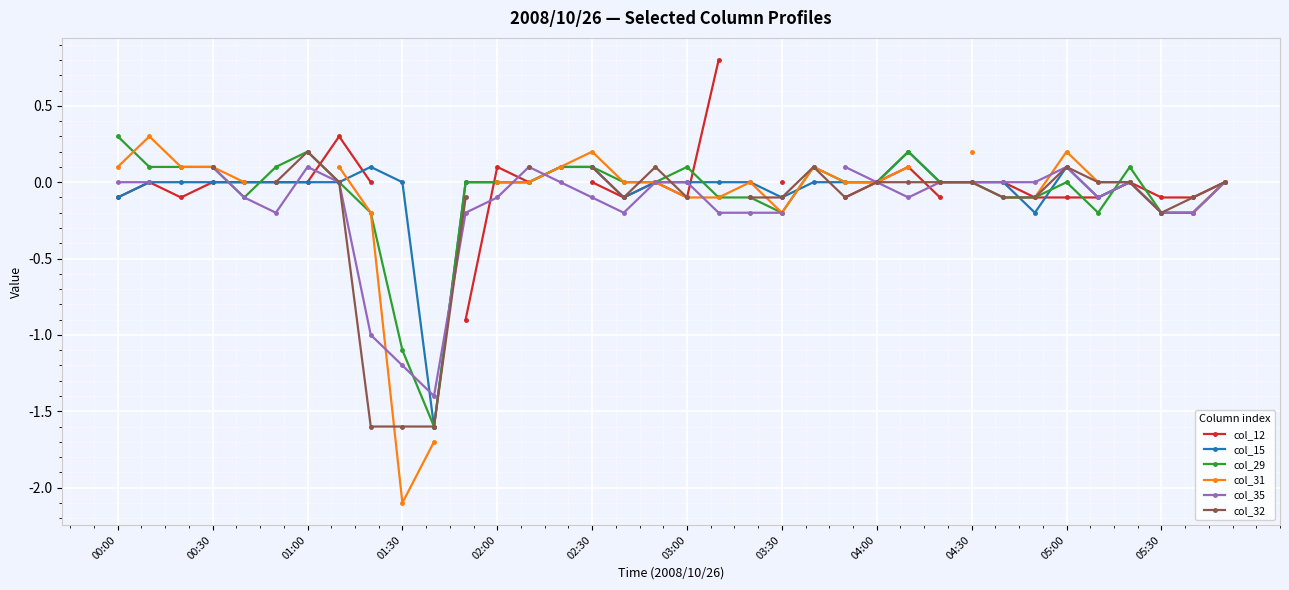

After their last crossing, which series has the higher values: col_15 or col_31?

col_31